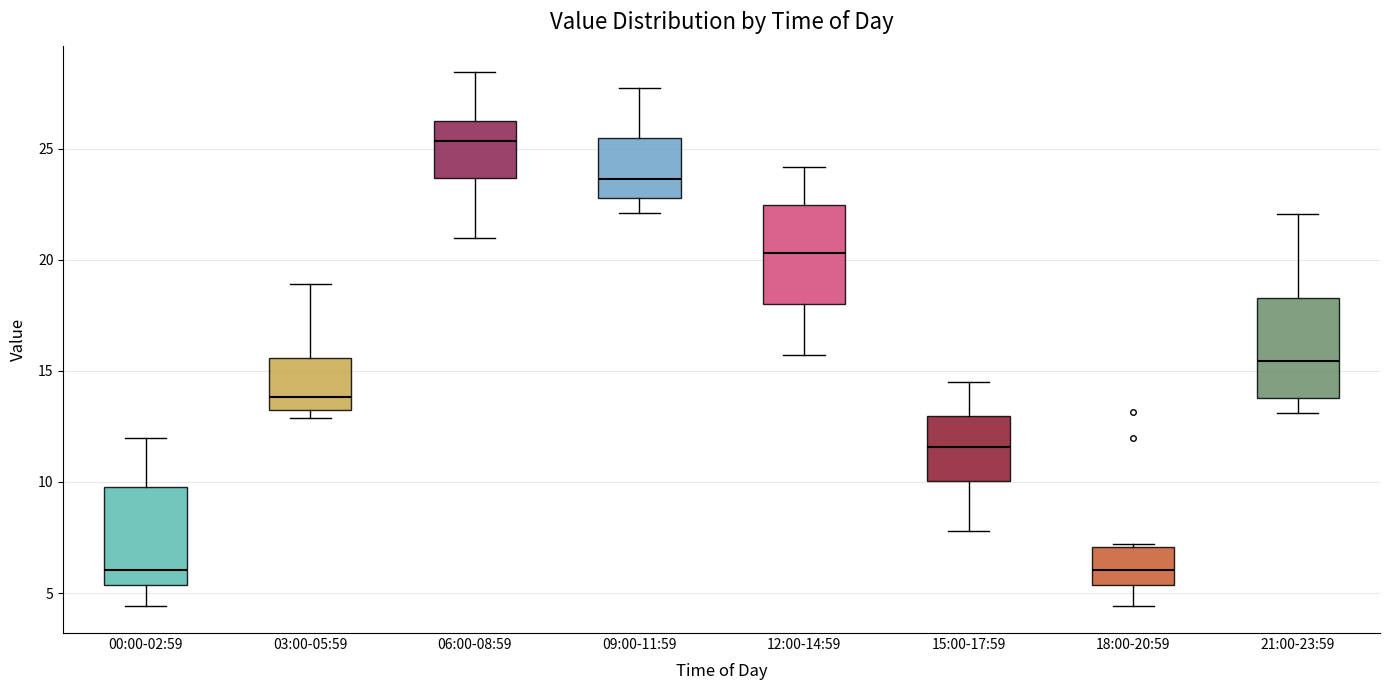

Where does the median line of the box for 21:00-23:59 sit on the y-axis? The values are not printed on the chart, so give them approximately, as read against the axis.

15.5